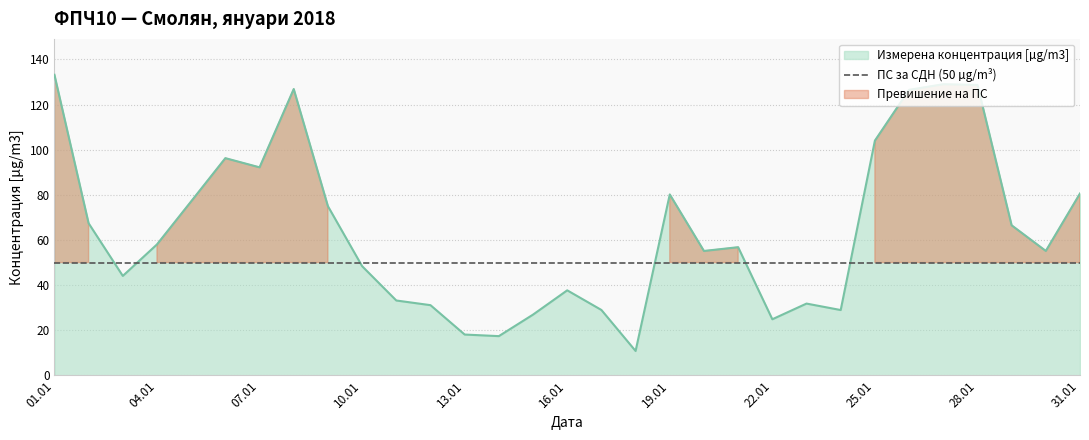

What is the difference between the values at 2018-01-30 and 2018-01-19?

25.0